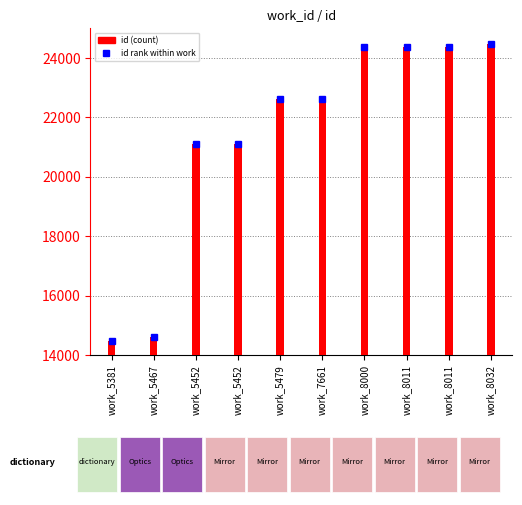

List the series in order of their peak value, highest first.

id rank within work, id